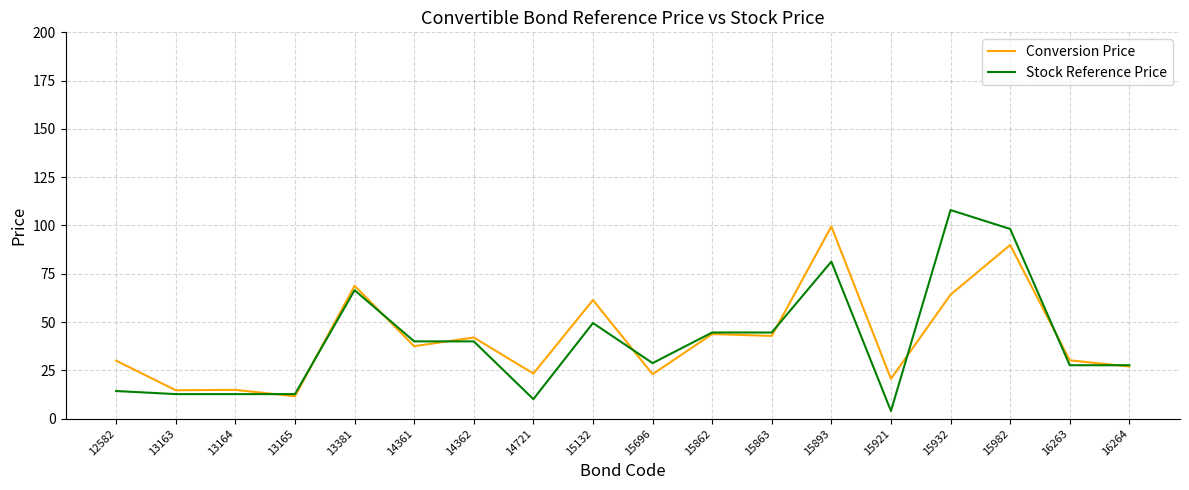

Is the value of Conversion Price at 15921 greater than the value of Stock Reference Price at 15696?

No